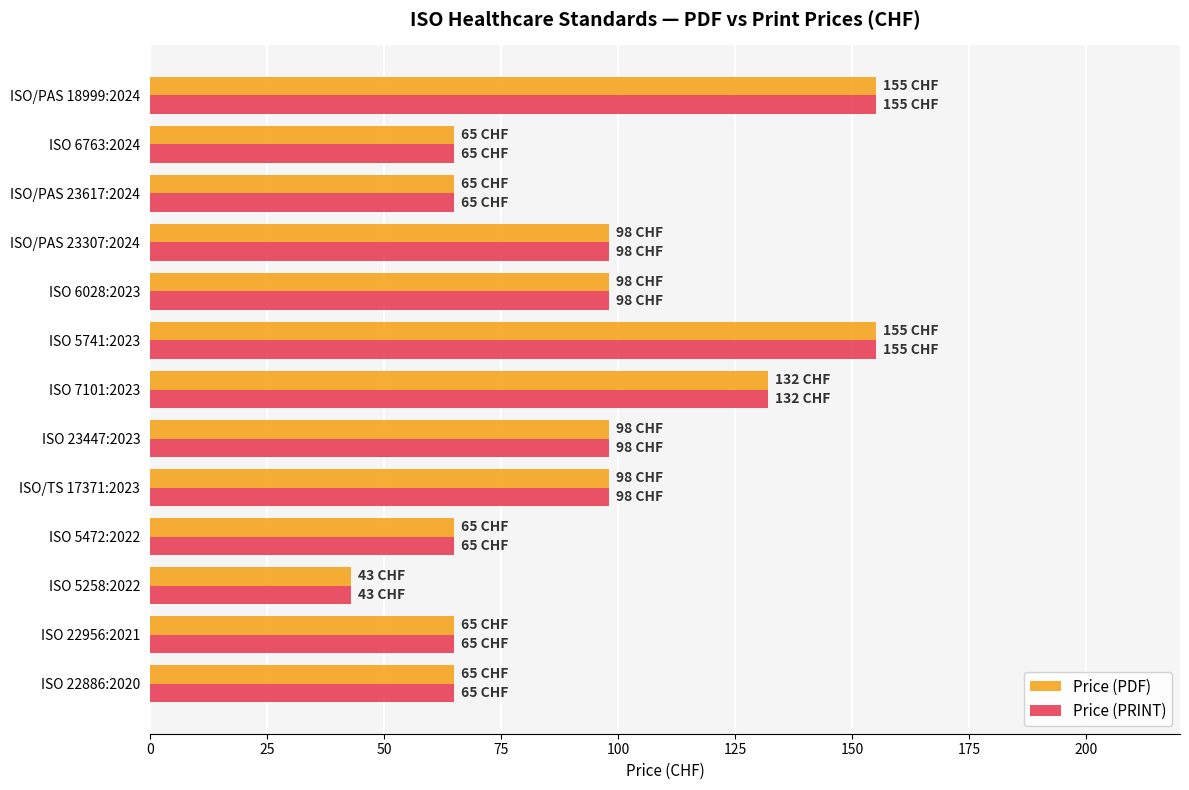

What is the minimum value for Price (PRINT)?

43